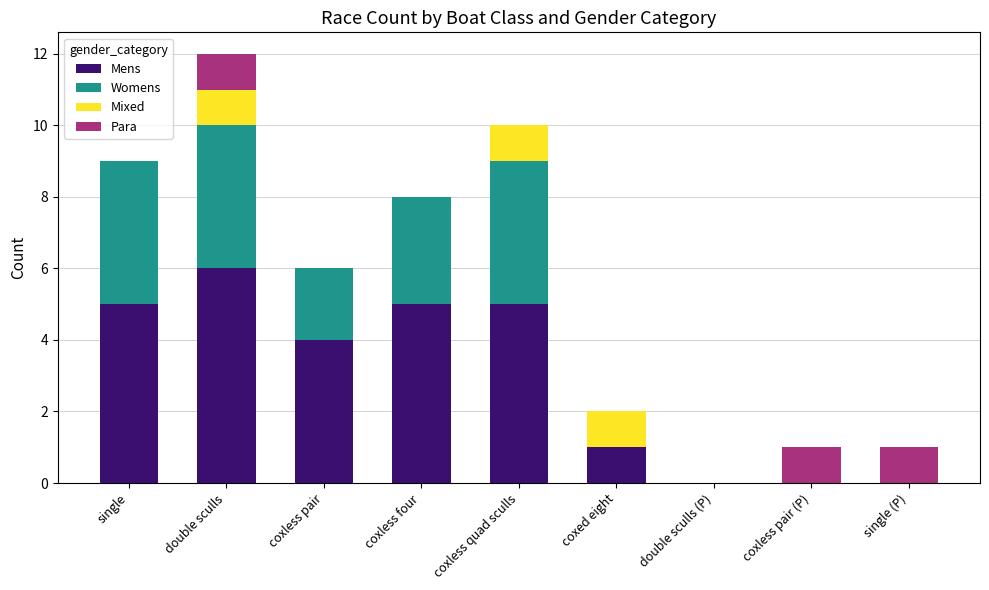

True or false: Mens has a value of 5 at coxless four.

True